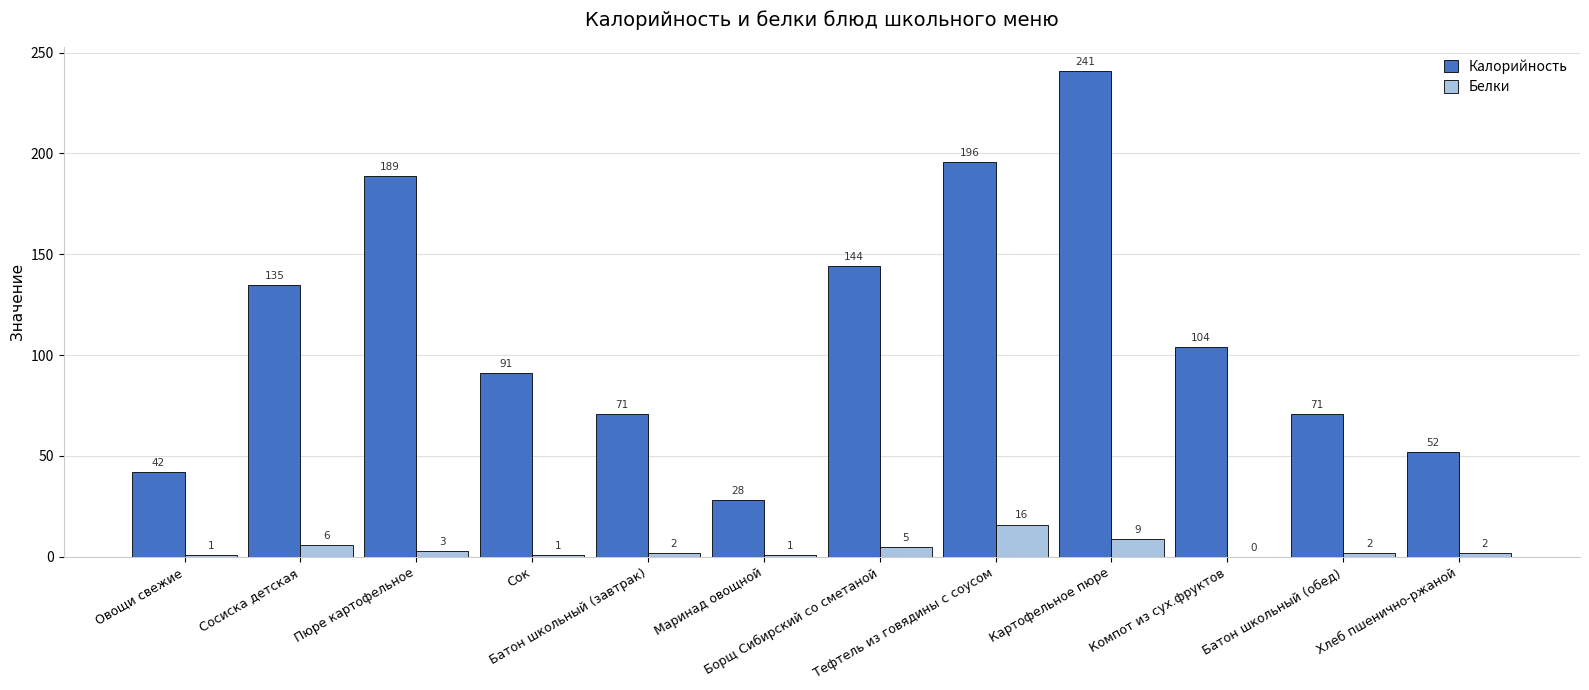

What is the sum of all Белки values?

48